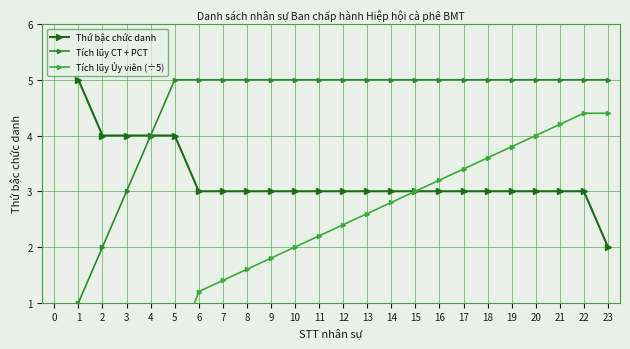

What is the value of the Tích lũy CT + PCT point at the 2nd from the left?

2